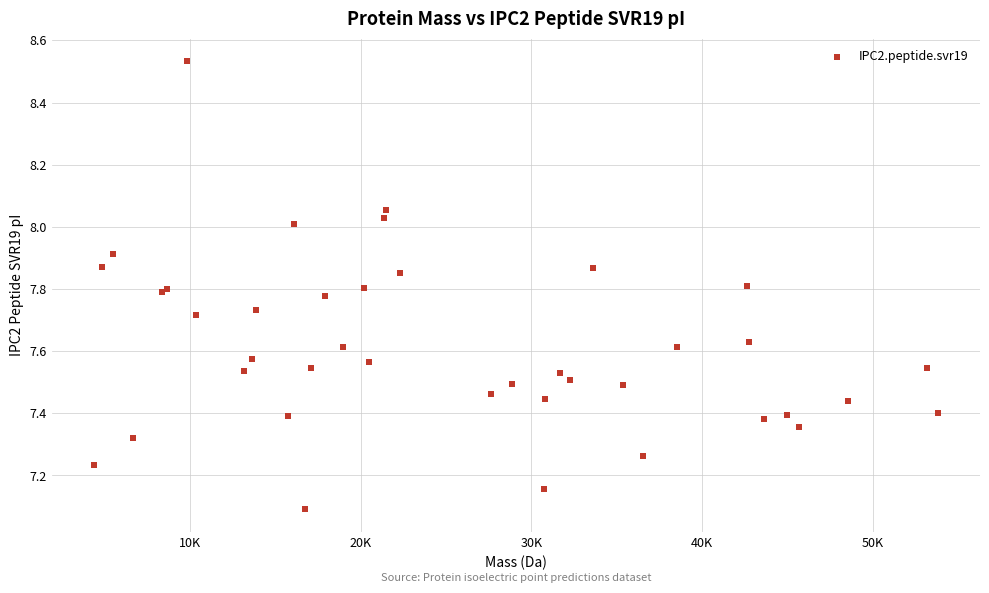

What Y value in the scatter plot is closest to 7?

7.1